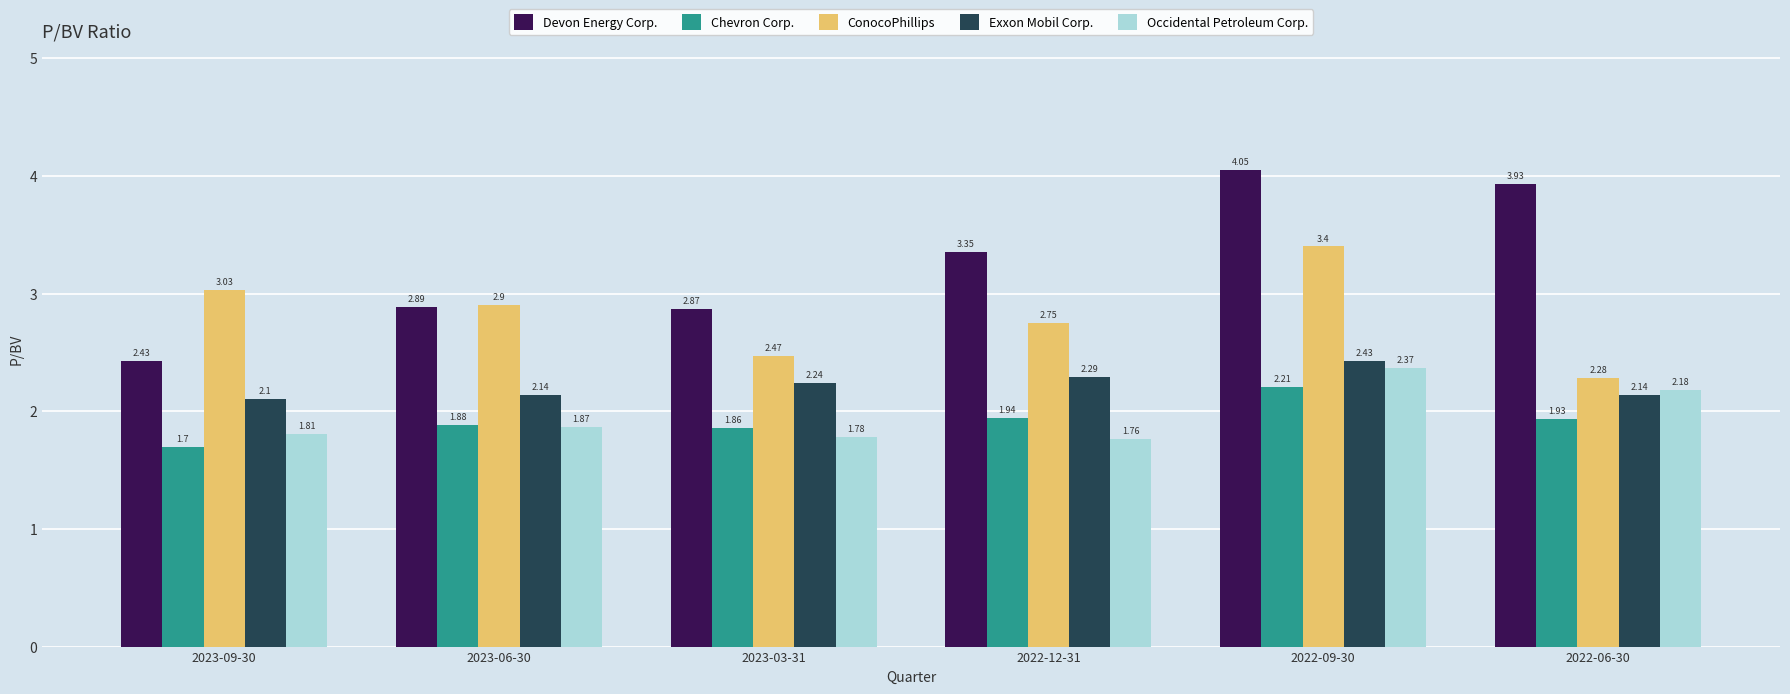

What is the sum of all Exxon Mobil Corp. values?

13.3